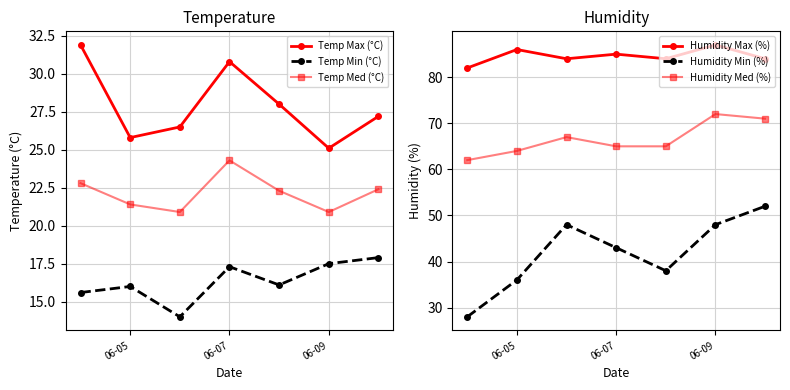

How many data points in Humidity Max (%) are less than 84?

1